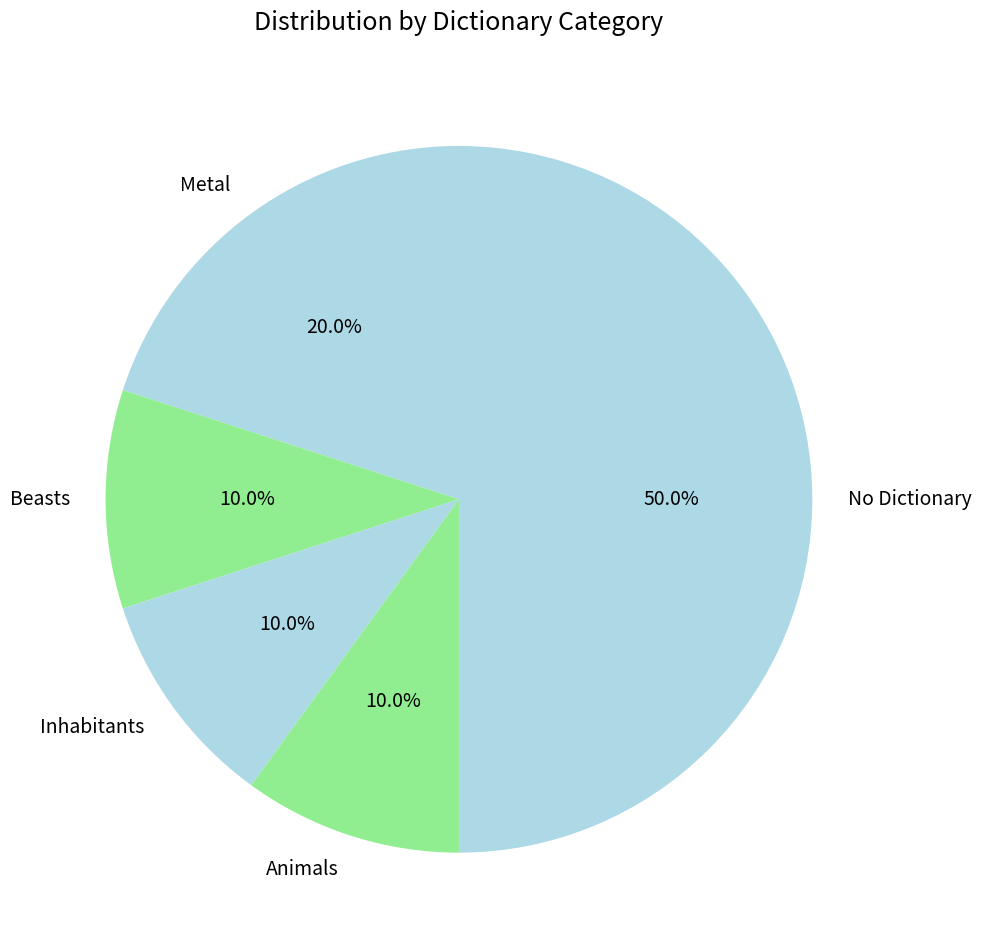

What percentage is NOT represented by Inhabitants?

90.0%